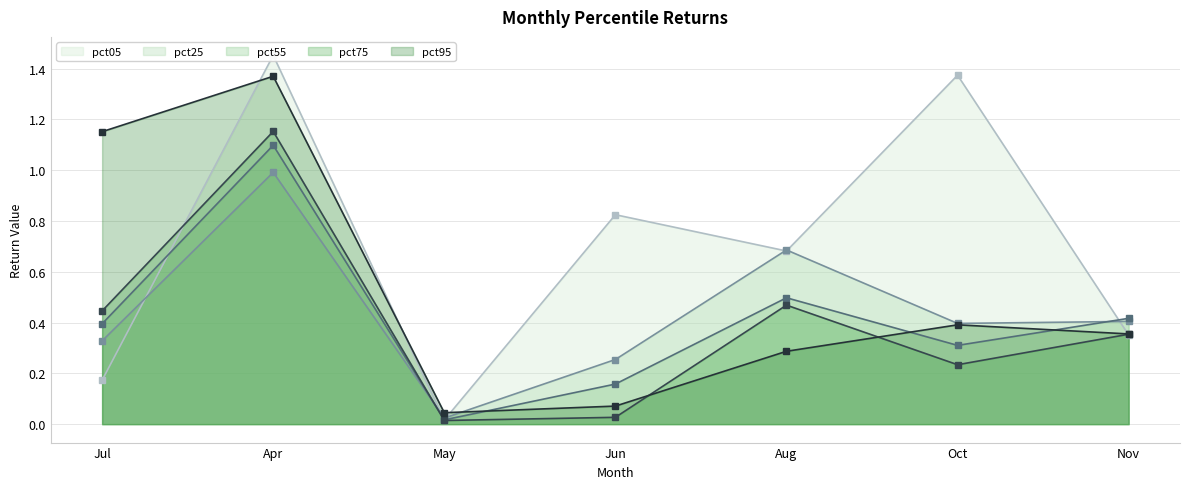

Reading right to left, transcribe all the data shown in this chart.

pct05: Nov=0.4	Oct=1.4	Aug=0.7	Jun=0.8	May=0.0	Apr=1.5	Jul=0.2
pct25: Nov=0.4	Oct=0.4	Aug=0.7	Jun=0.3	May=0.0	Apr=1.0	Jul=0.3
pct55: Nov=0.4	Oct=0.3	Aug=0.5	Jun=0.2	May=0.0	Apr=1.1	Jul=0.4
pct75: Nov=0.4	Oct=0.2	Aug=0.5	Jun=0.0	May=0.0	Apr=1.2	Jul=0.4
pct95: Nov=0.4	Oct=0.4	Aug=0.3	Jun=0.1	May=0.0	Apr=1.4	Jul=1.2